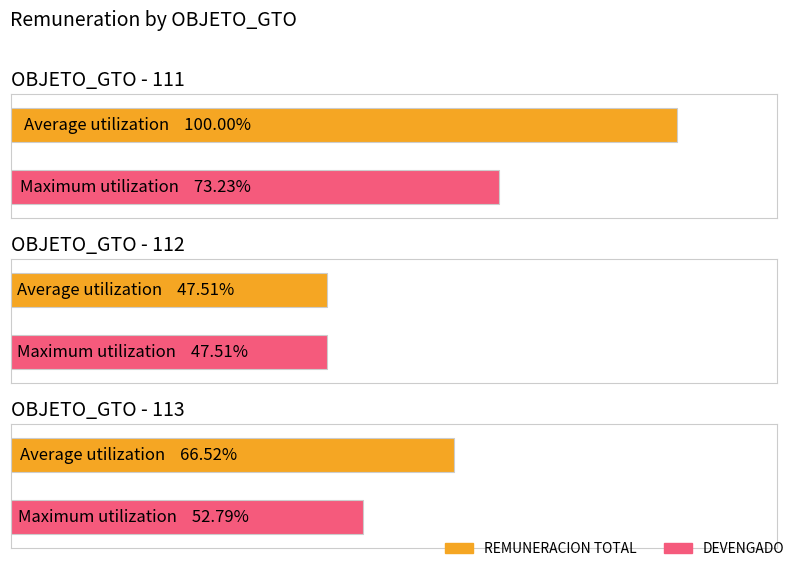

Which series changed the most between 1 and 20?

REMUNERACION TOTAL